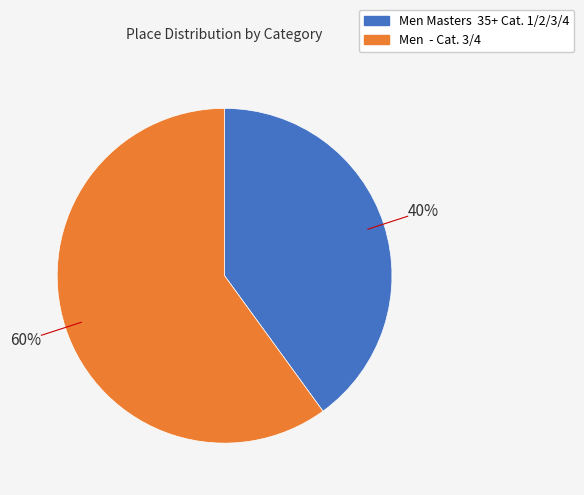

How many slices are in this pie chart?

2